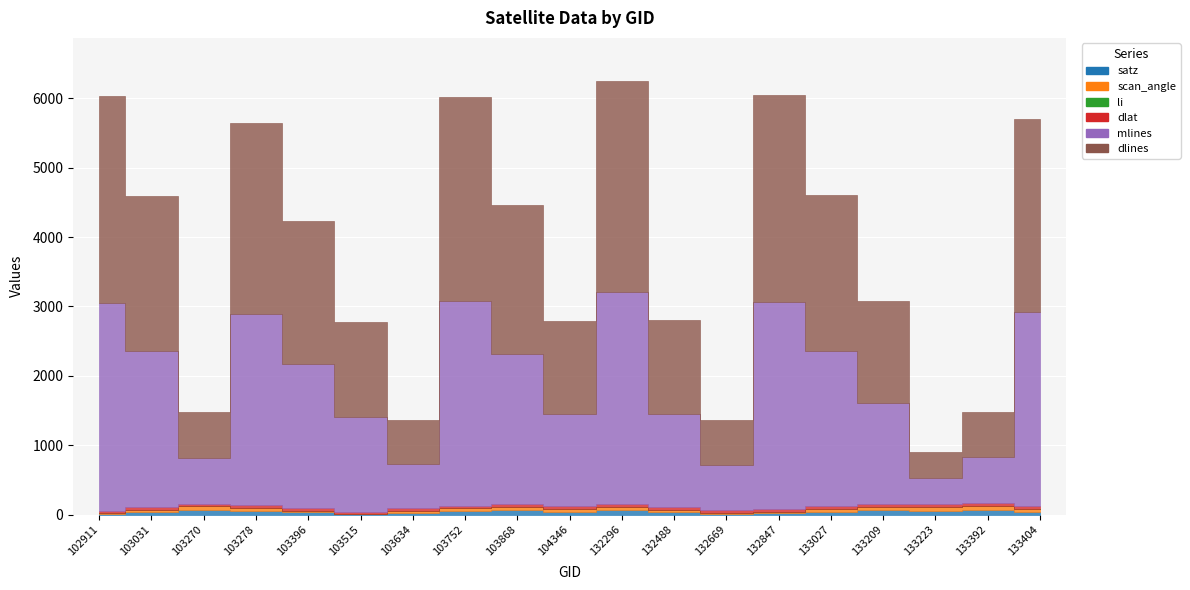

How many values in the dlines series exceed 2068?

9